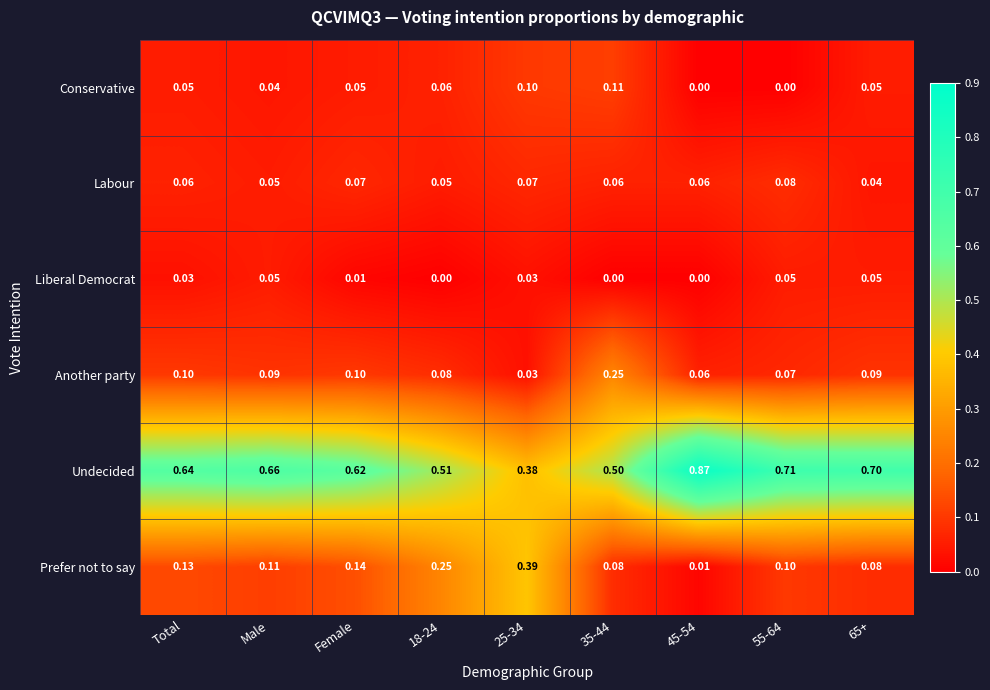

List the series in order of their peak value, highest first.

Undecided, Prefer not to say, Another party, Conservative, Labour, Liberal Democrat